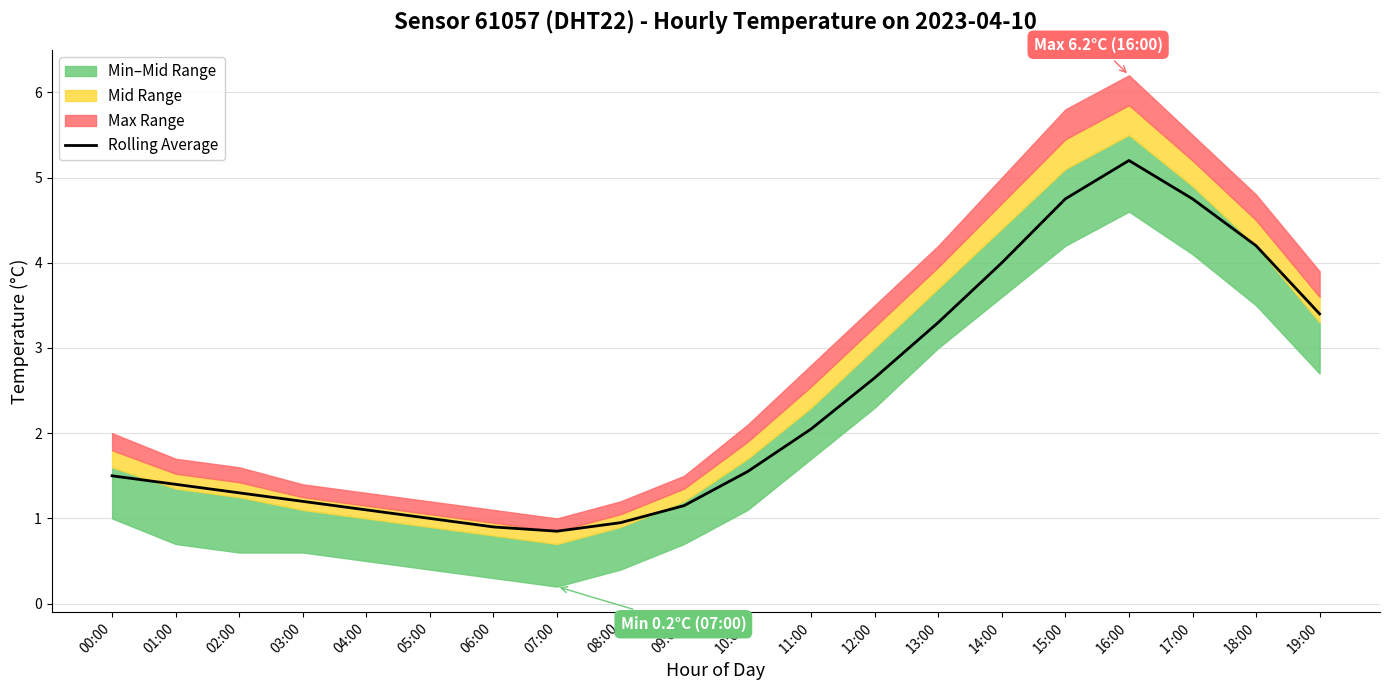

At which category does the chart reach its peak across all series?

16:00